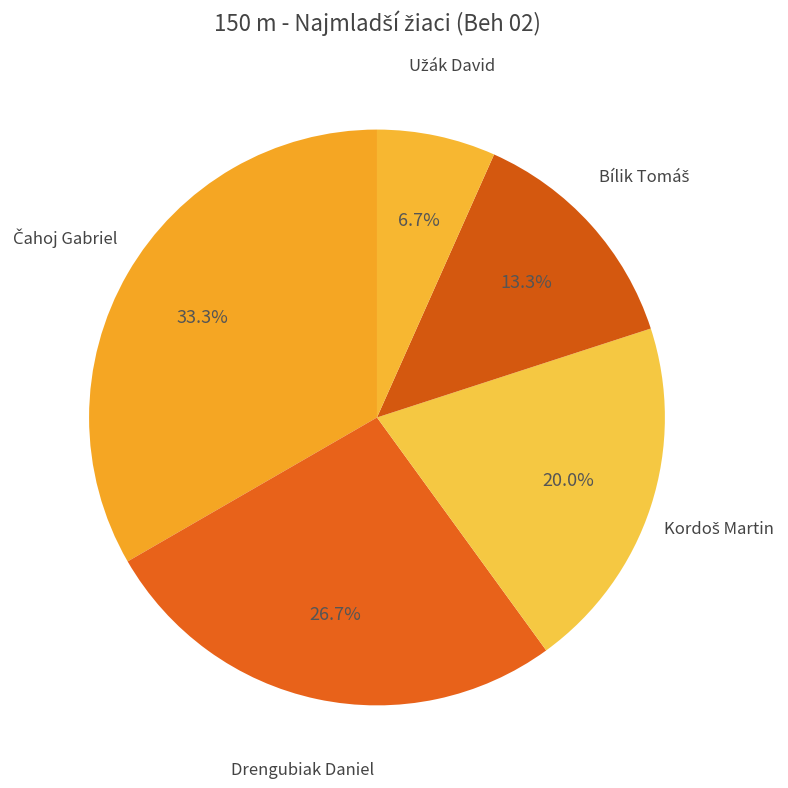

Does Drengubiak Daniel account for over 50% of the chart?

No